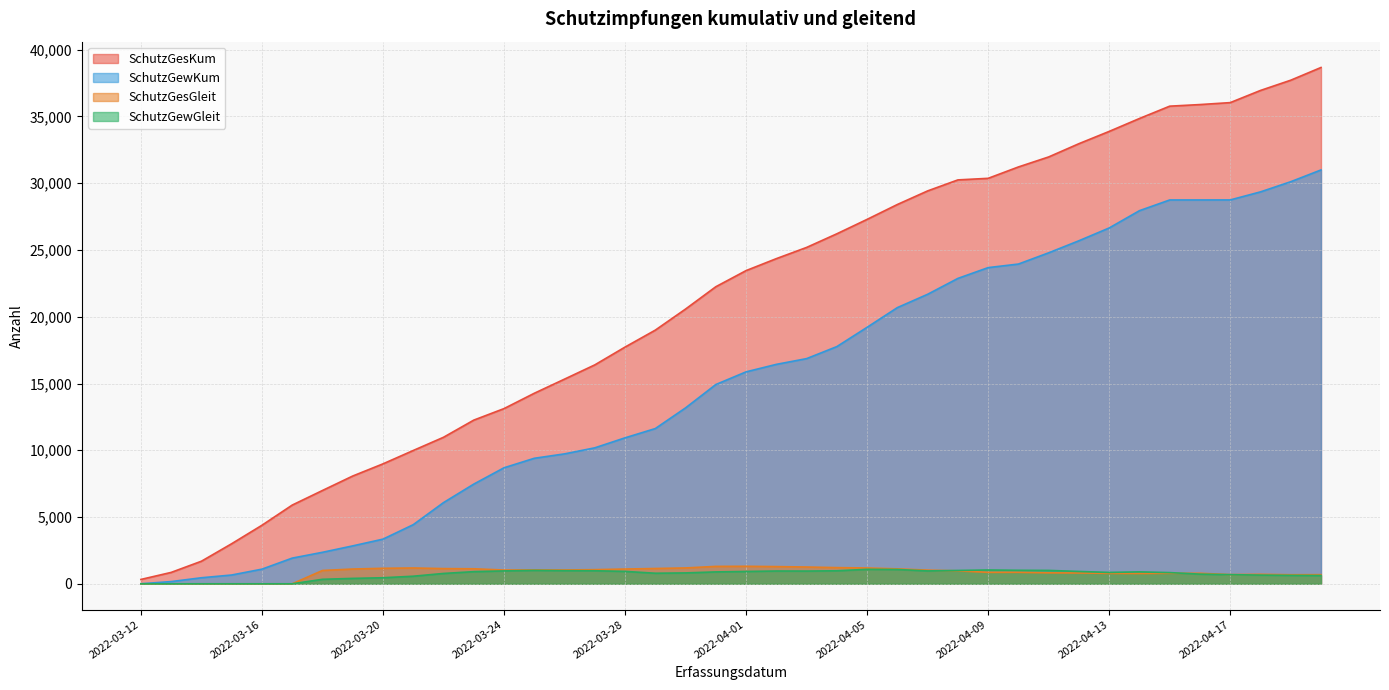

At which category is the sum across all series the highest?

2022-04-20